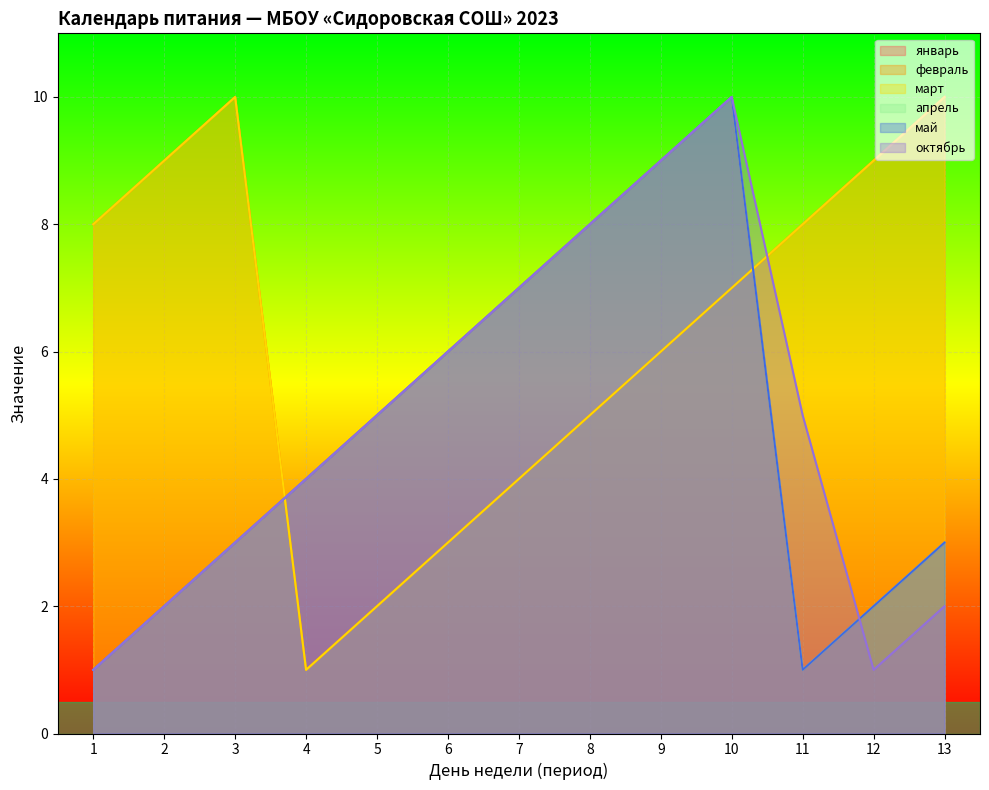

How many values in the март series exceed 7?

6